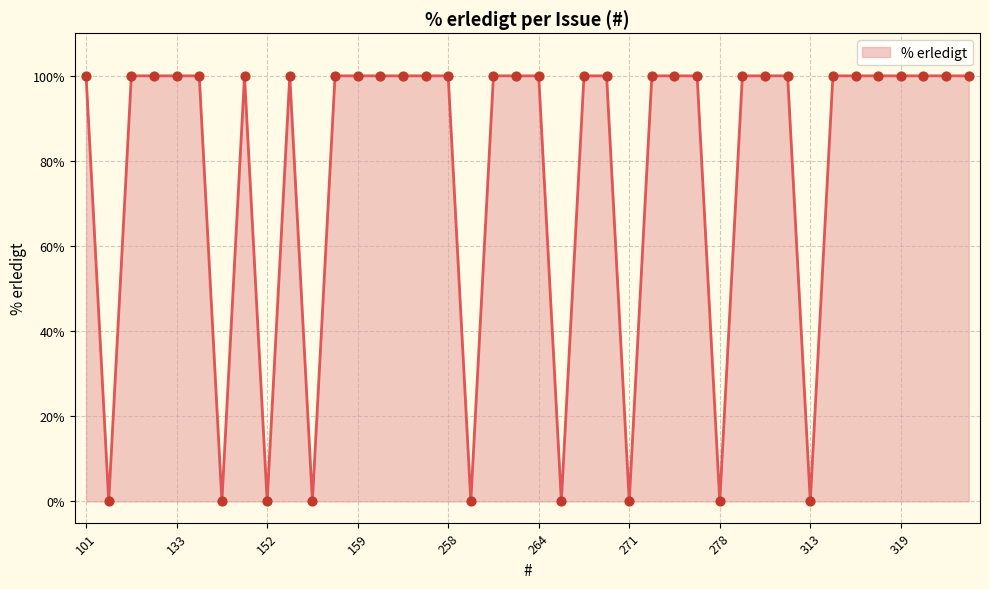

What is the greatest value displayed?

100